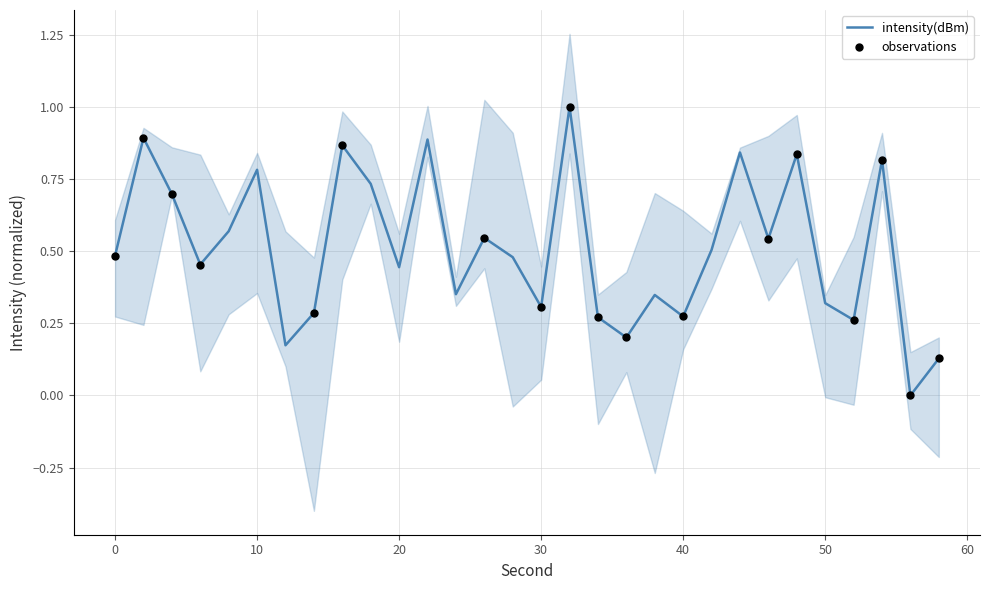

Between 52 and 8, which is larger?

8